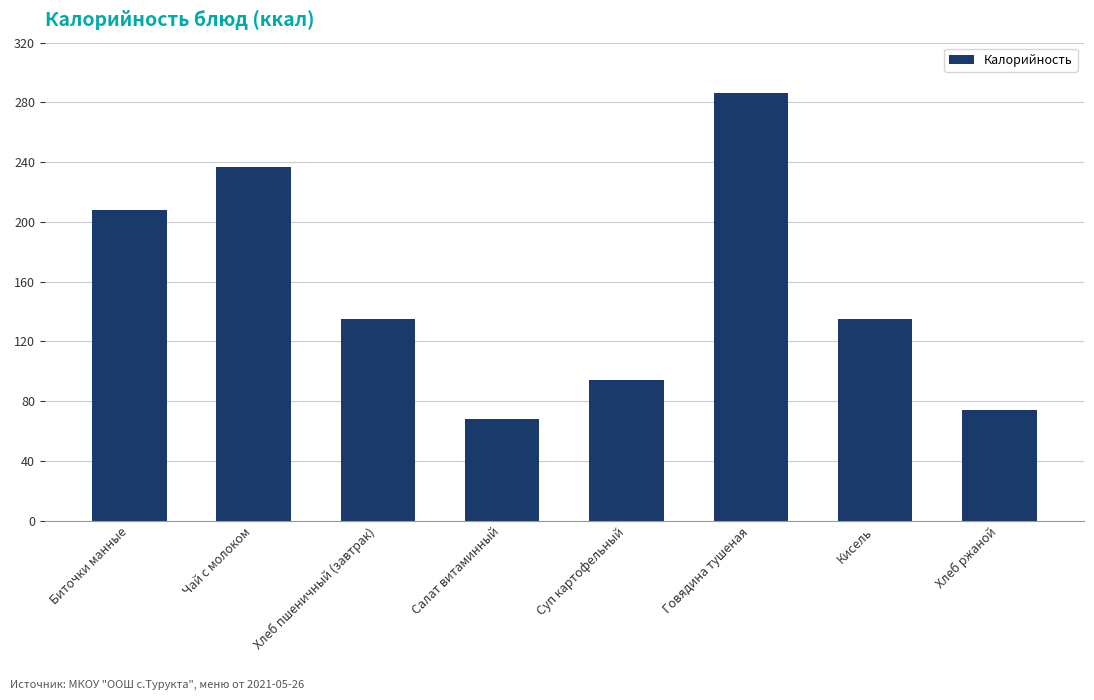

What is the label of the 5th bar from the left?

Суп картофельный